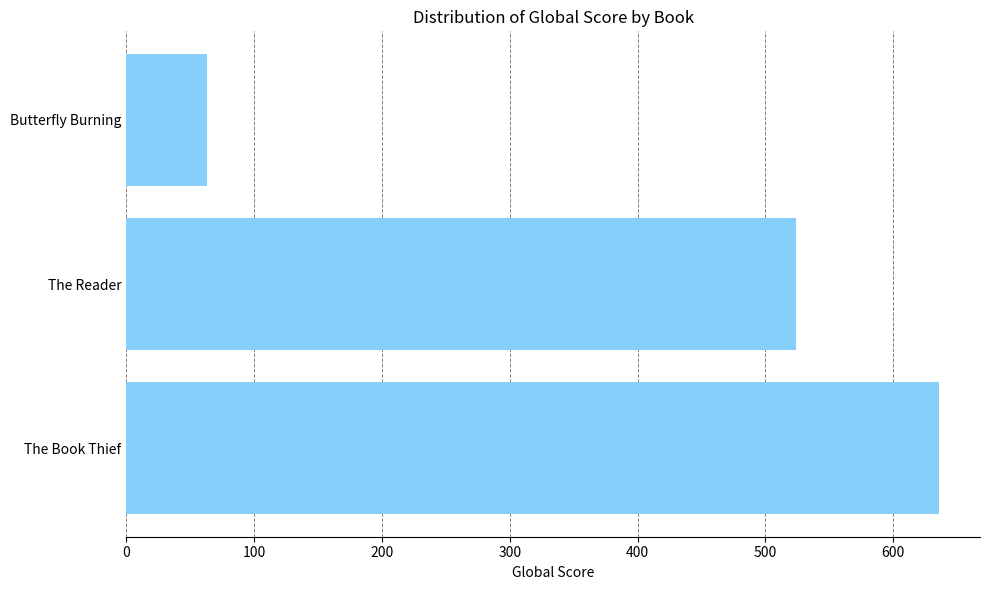

Where is the data nearest to the value 349?

The Reader